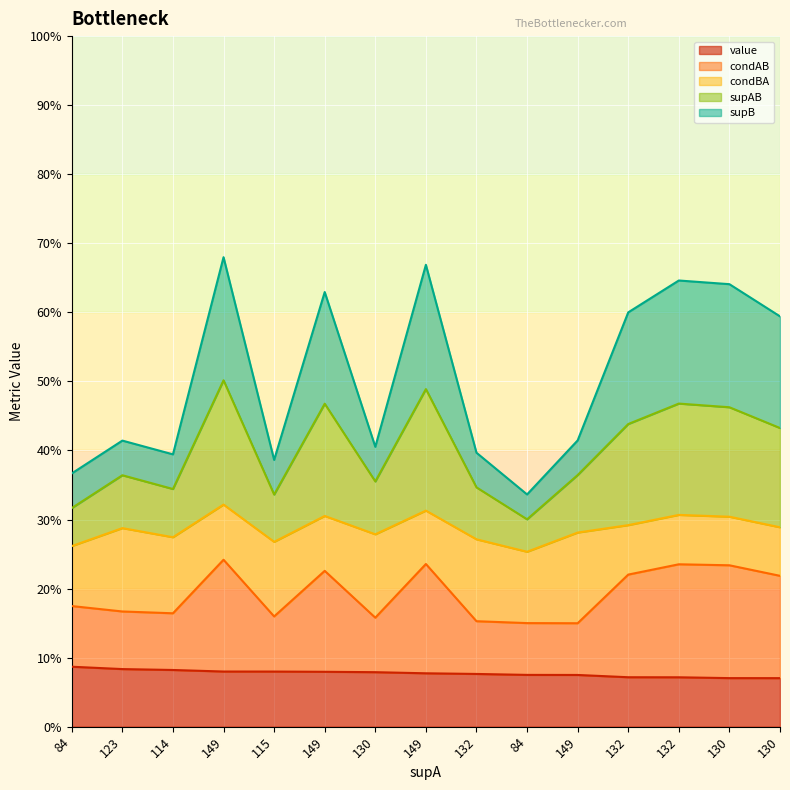

True or false: value and condAB cross at least once.

False